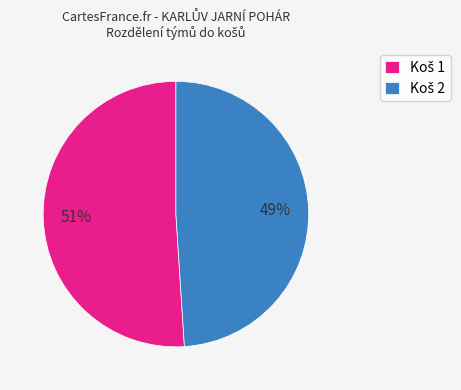

To the nearest percent, what is the difference between the largest and smallest slice percentages?

2%